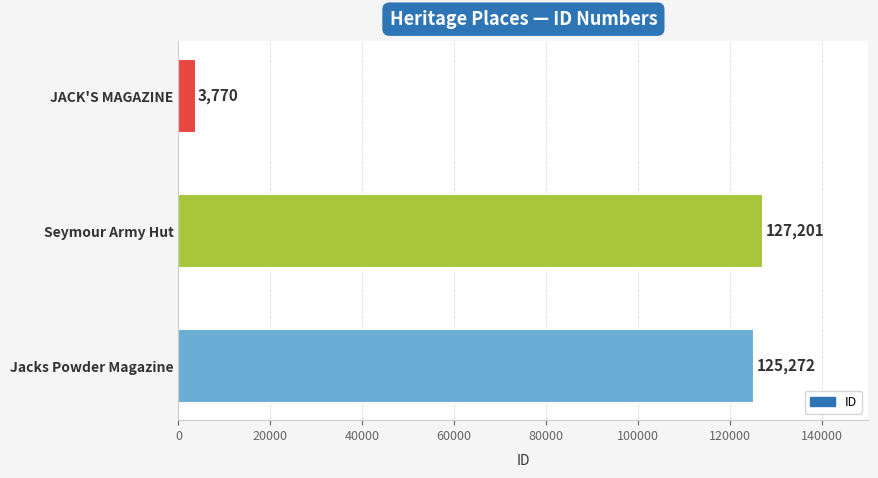

What is the change in value from JACK'S MAGAZINE to Seymour Army Hut?

+123431